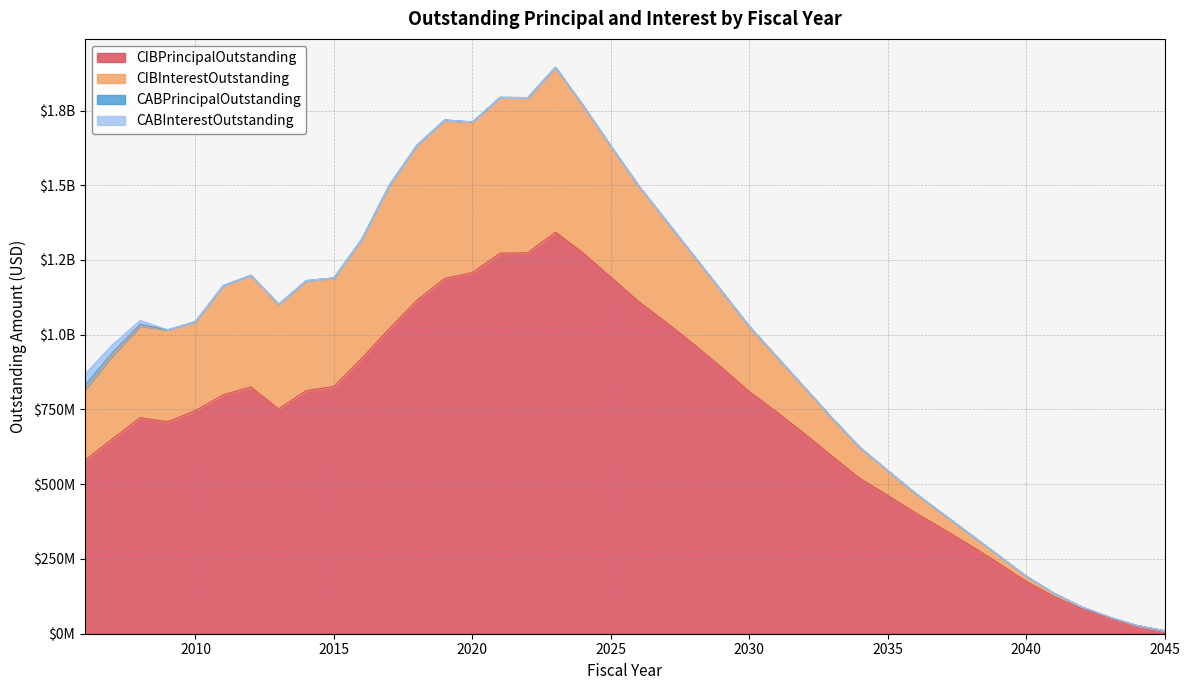

Is it true that CABPrincipalOutstanding equals 0.0 at 2010?

True